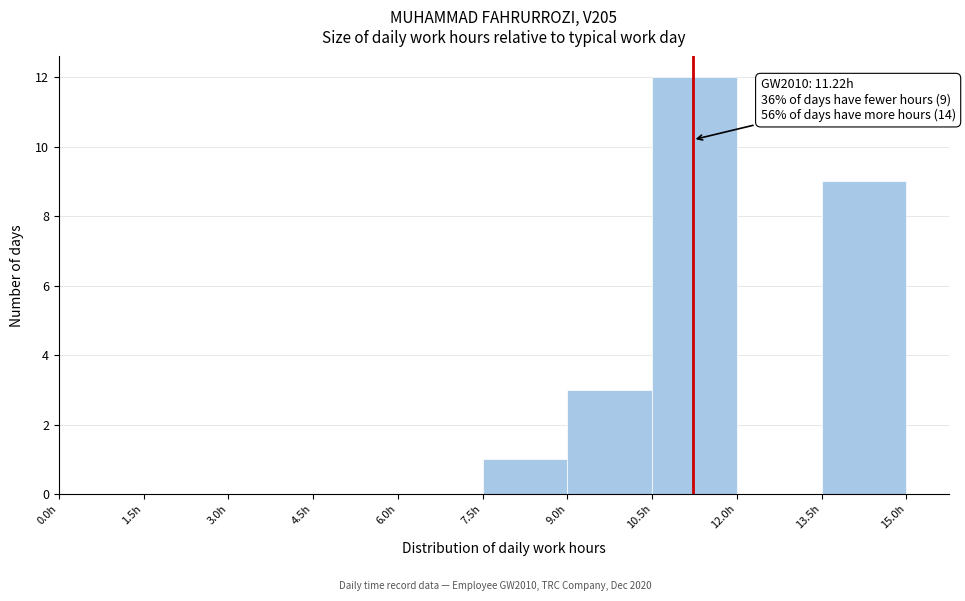

Over which range of the x-axis is the bar tallest?

10.5 to 12.0